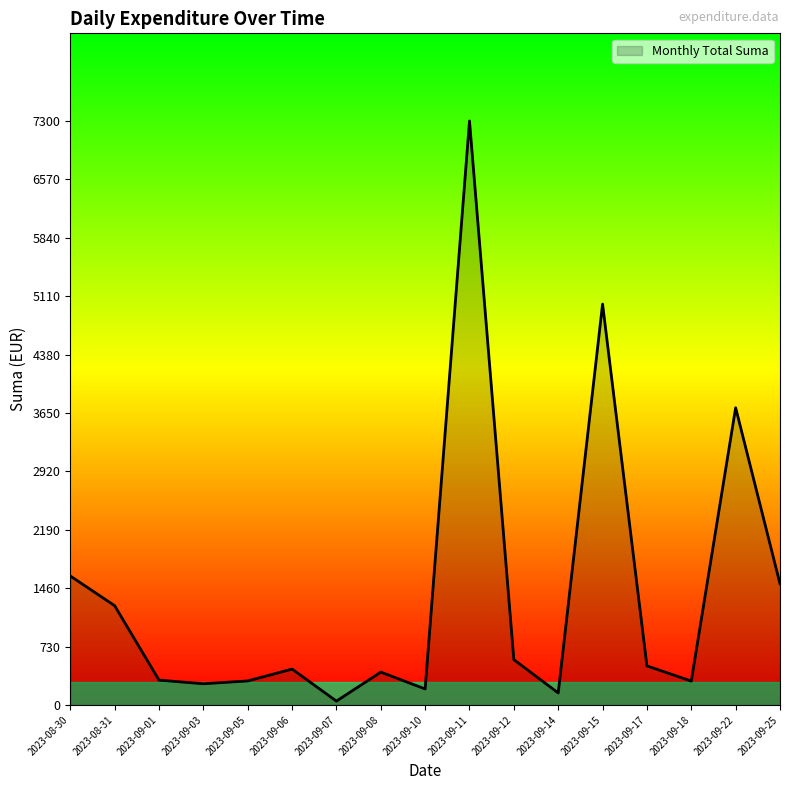

What is the sum of the values at 2023-09-22 and 2023-09-17?

4203.0